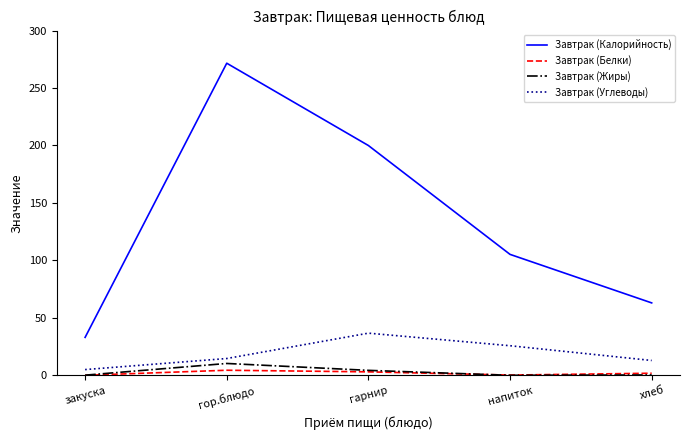

What is the difference between the highest and lowest values at гор.блюдо?

267.2